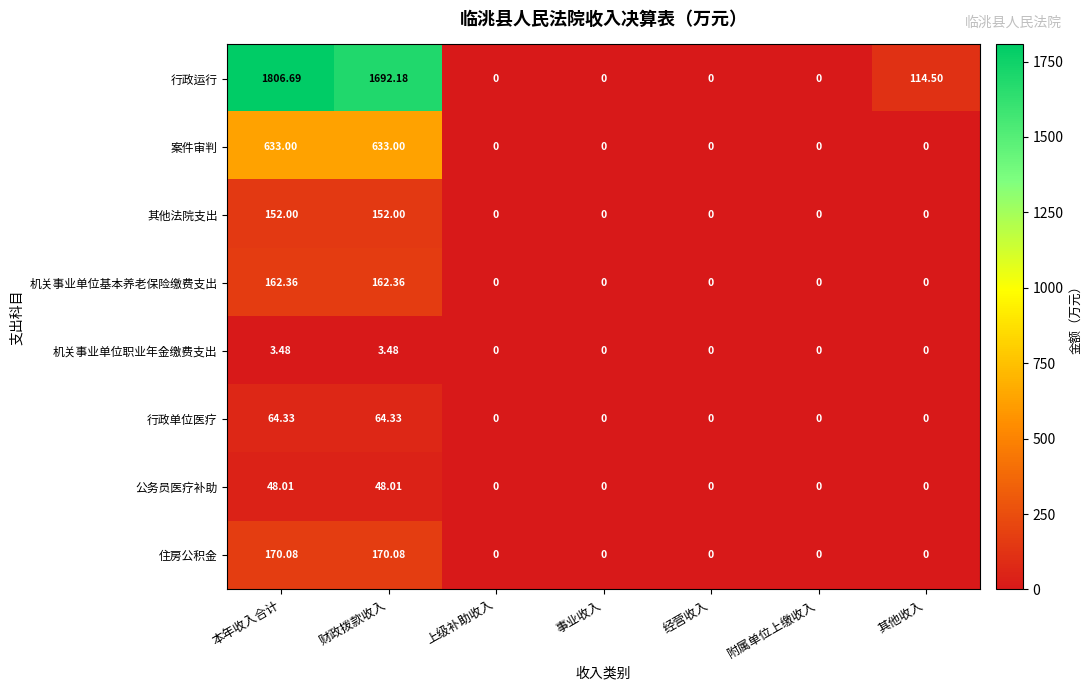

Which series has the largest range (max minus min)?

行政运行